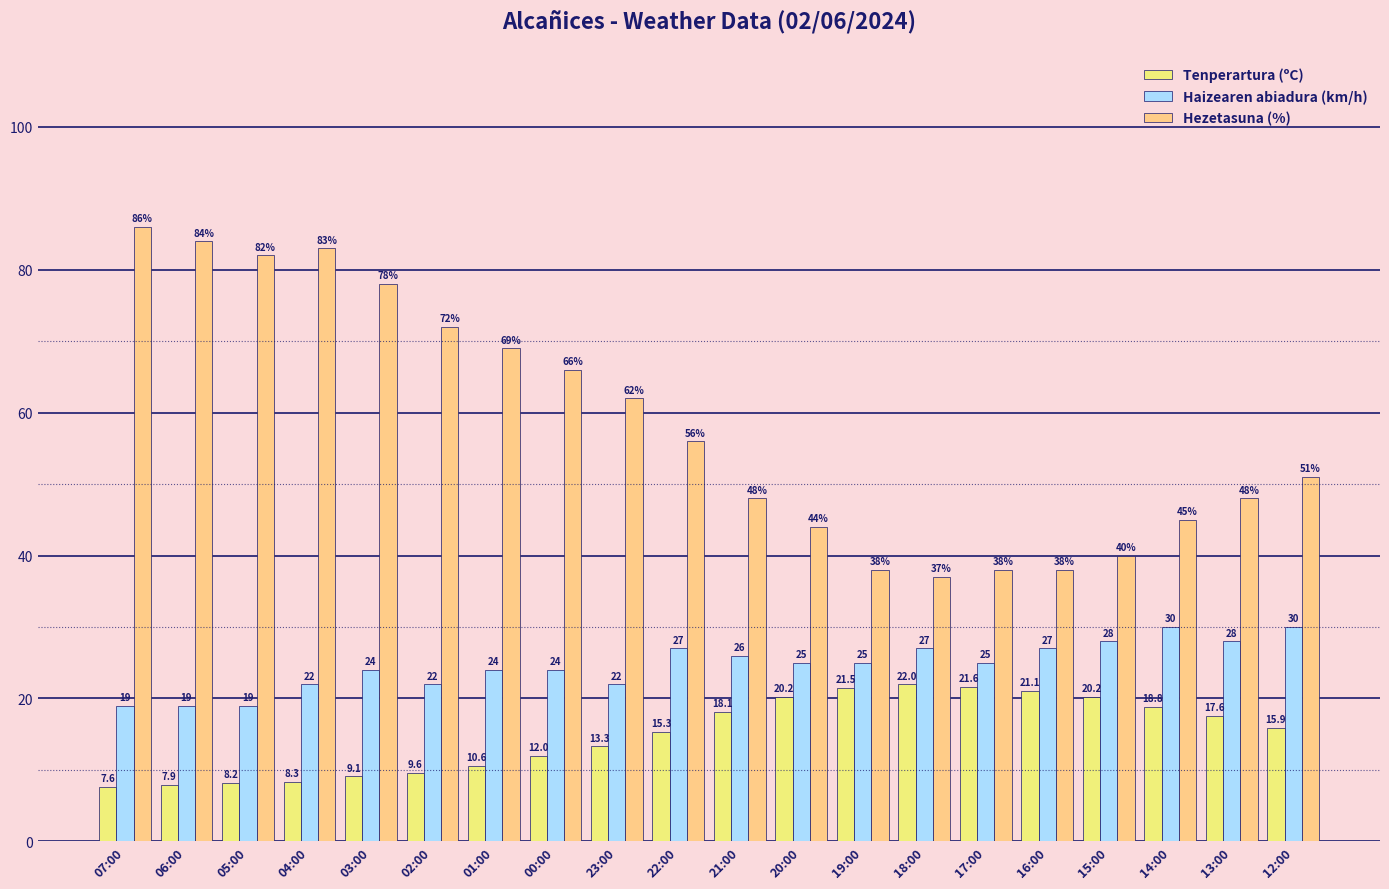

List the series in order of their overall mean, highest first.

Hezetasuna (%), Haizearen abiadura (km/h), Tenperartura (ºC)